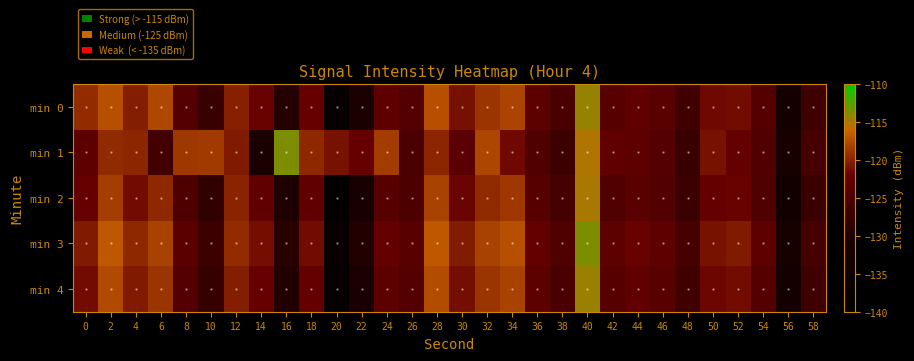

Rank the series at 8 from highest to lowest value.

min 1, min 3, min 0, min 4, min 2